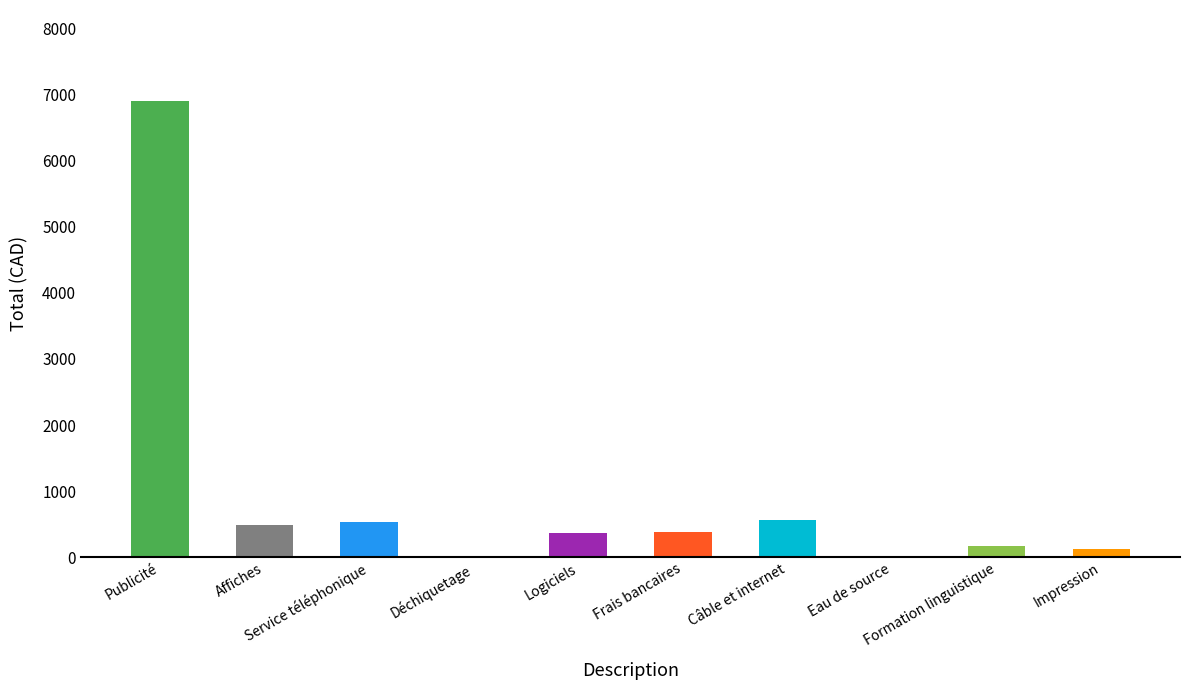

What is the sum of all values?

9542.0